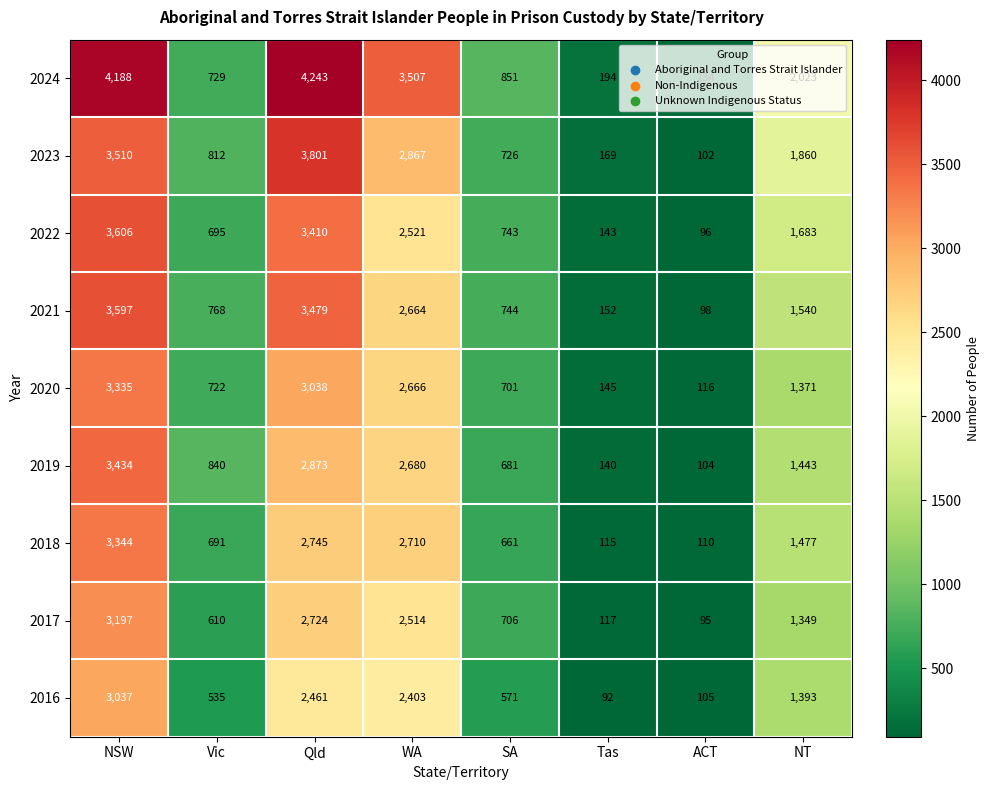

The 2021 series shows 1310 at Vic. True or false?

False